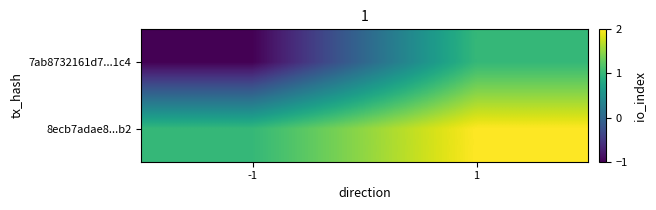

Reading left to right, list all the values displayed in this chart.

7ab8732161d7...1c4: -1=-1	1=1
8ecb7adae8...b2: -1=1	1=2